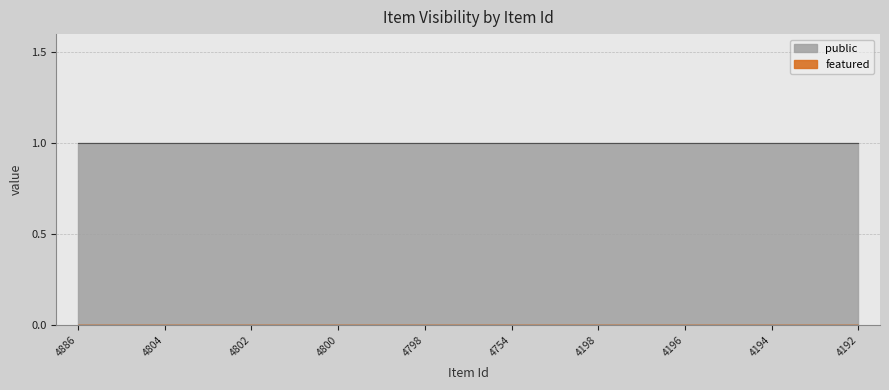

Reading left to right, transcribe all the data shown in this chart.

public: 4886=1	4885=1	4804=1	4803=1	4802=1	4801=1	4800=1	4799=1	4798=1	4797=1	4754=1	4326=1	4198=1	4197=1	4196=1	4195=1	4194=1	4193=1	4192=1
featured: 4886=0	4885=0	4804=0	4803=0	4802=0	4801=0	4800=0	4799=0	4798=0	4797=0	4754=0	4326=0	4198=0	4197=0	4196=0	4195=0	4194=0	4193=0	4192=0